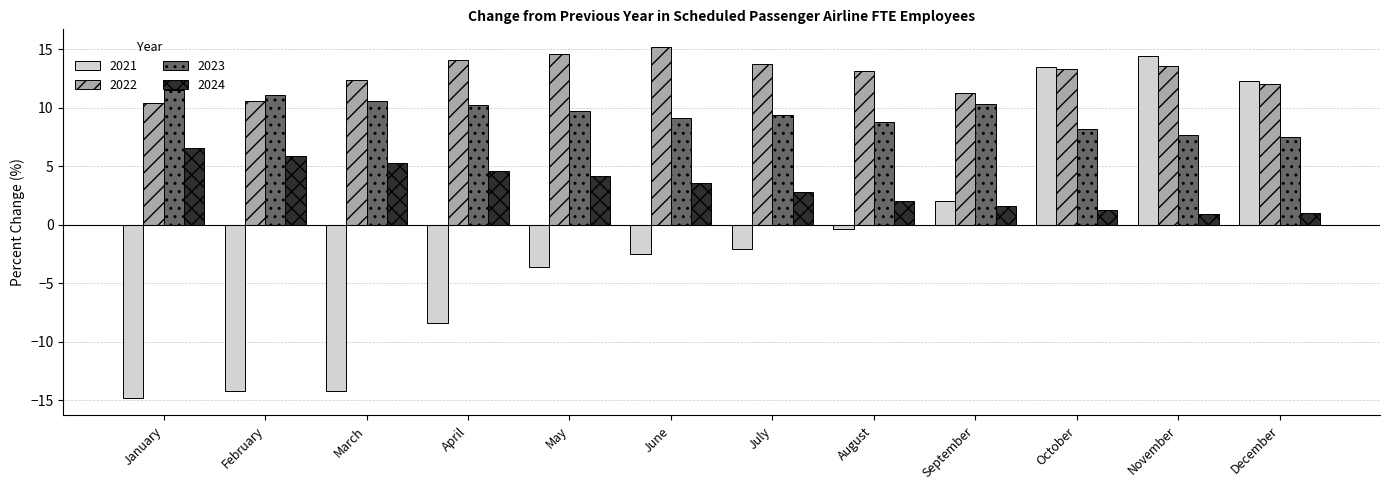

Which series has the largest range (max minus min)?

2021